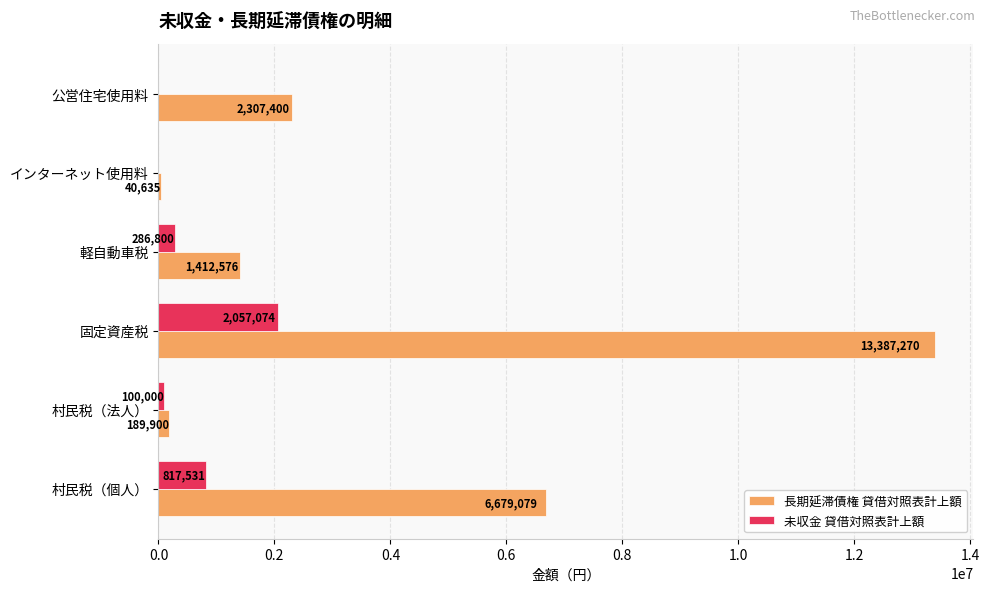

At which label does 未収金 貸借対照表計上額 reach its peak?

固定資産税